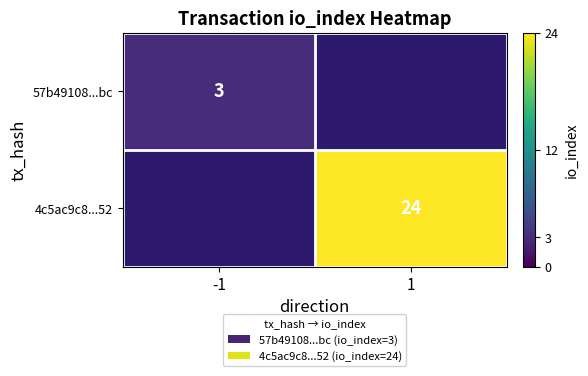

The value of 57b49108...bc at -1 is 1. True or false?

False